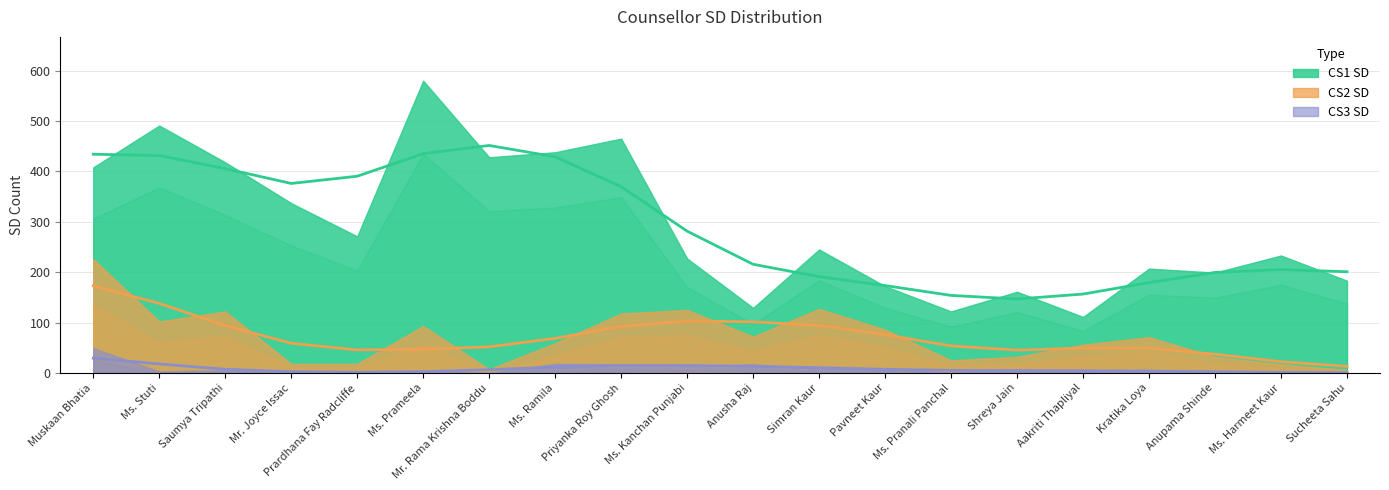

How many data points in CS1 SD are above 245?

9